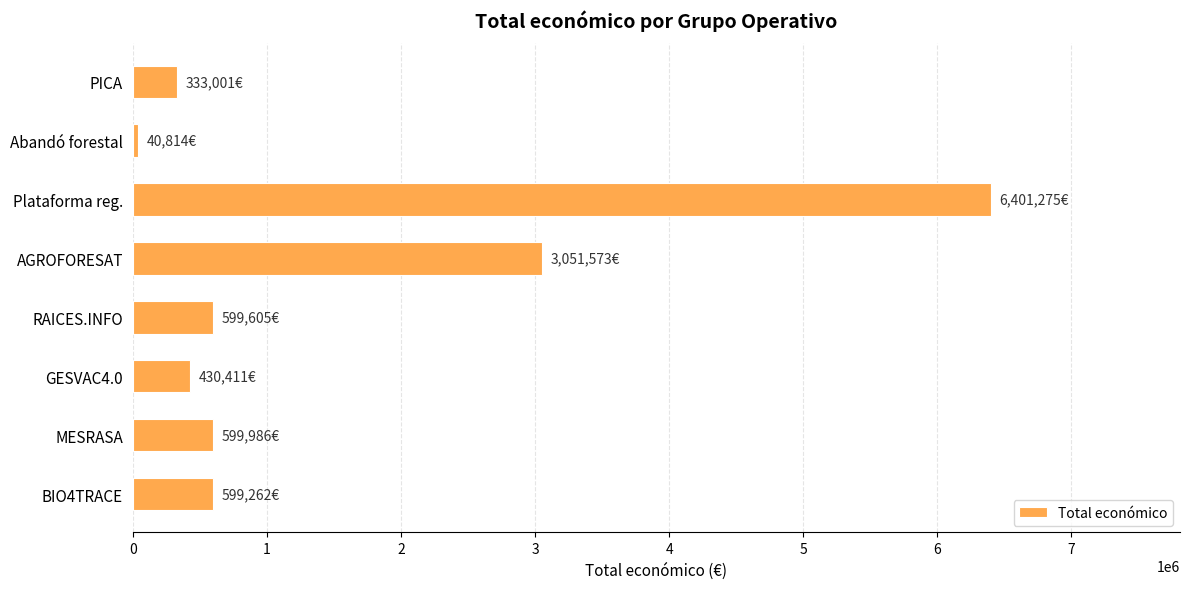

How many bars are there in total?

8